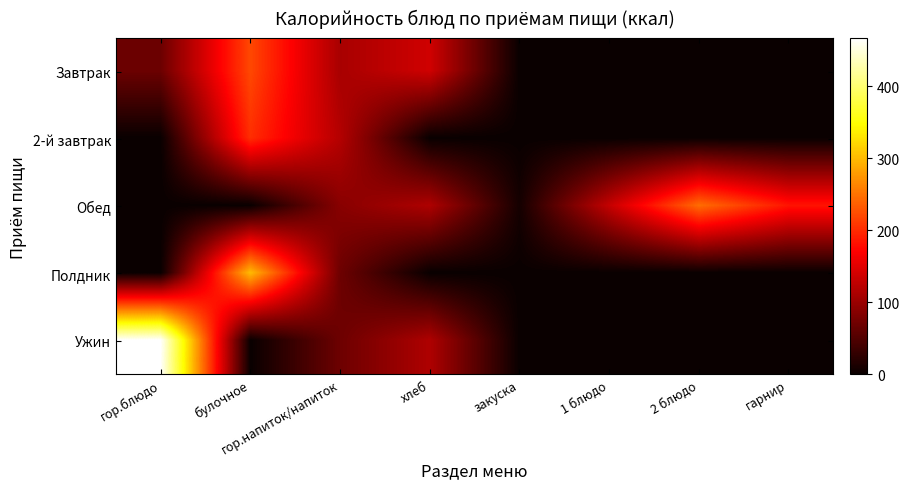

Which has a higher value, хлеб or закуска?

хлеб